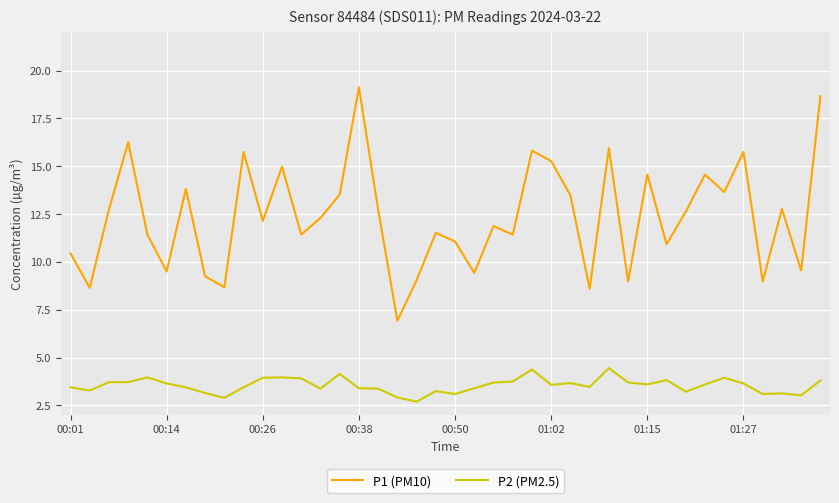

Which series has the largest total across all categories?

P1 (PM10)